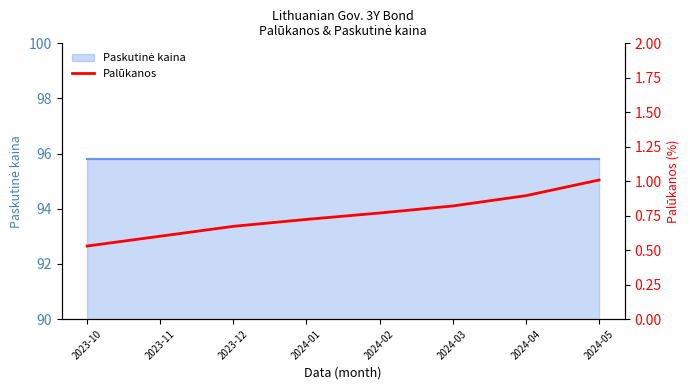

What is the label of the 1st point from the right?

2024-05